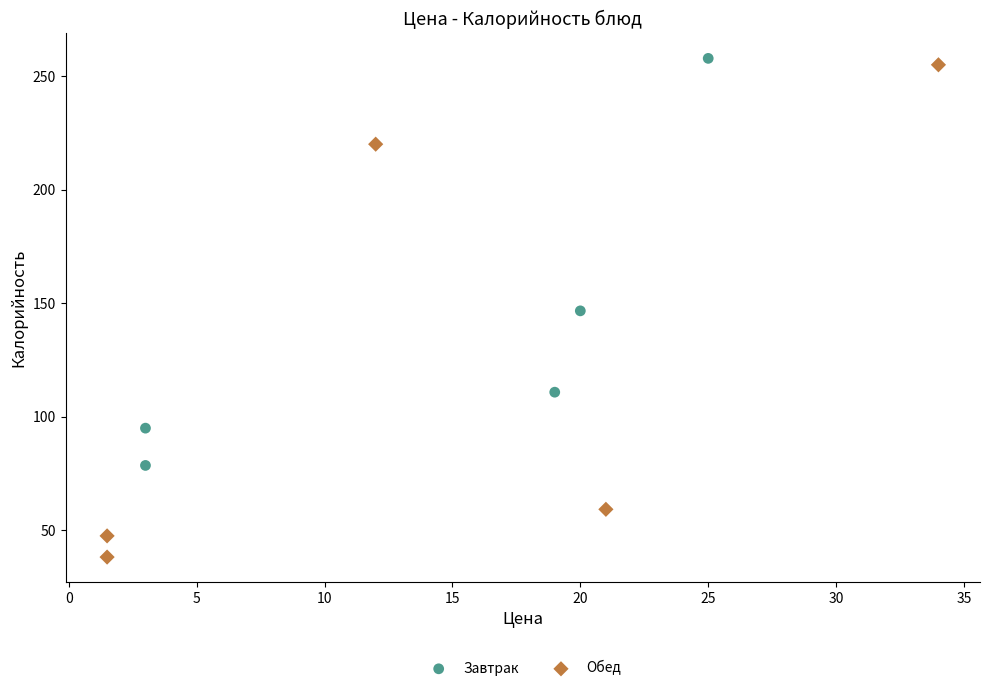

Which series has the largest Y range (max minus min)?

Обед